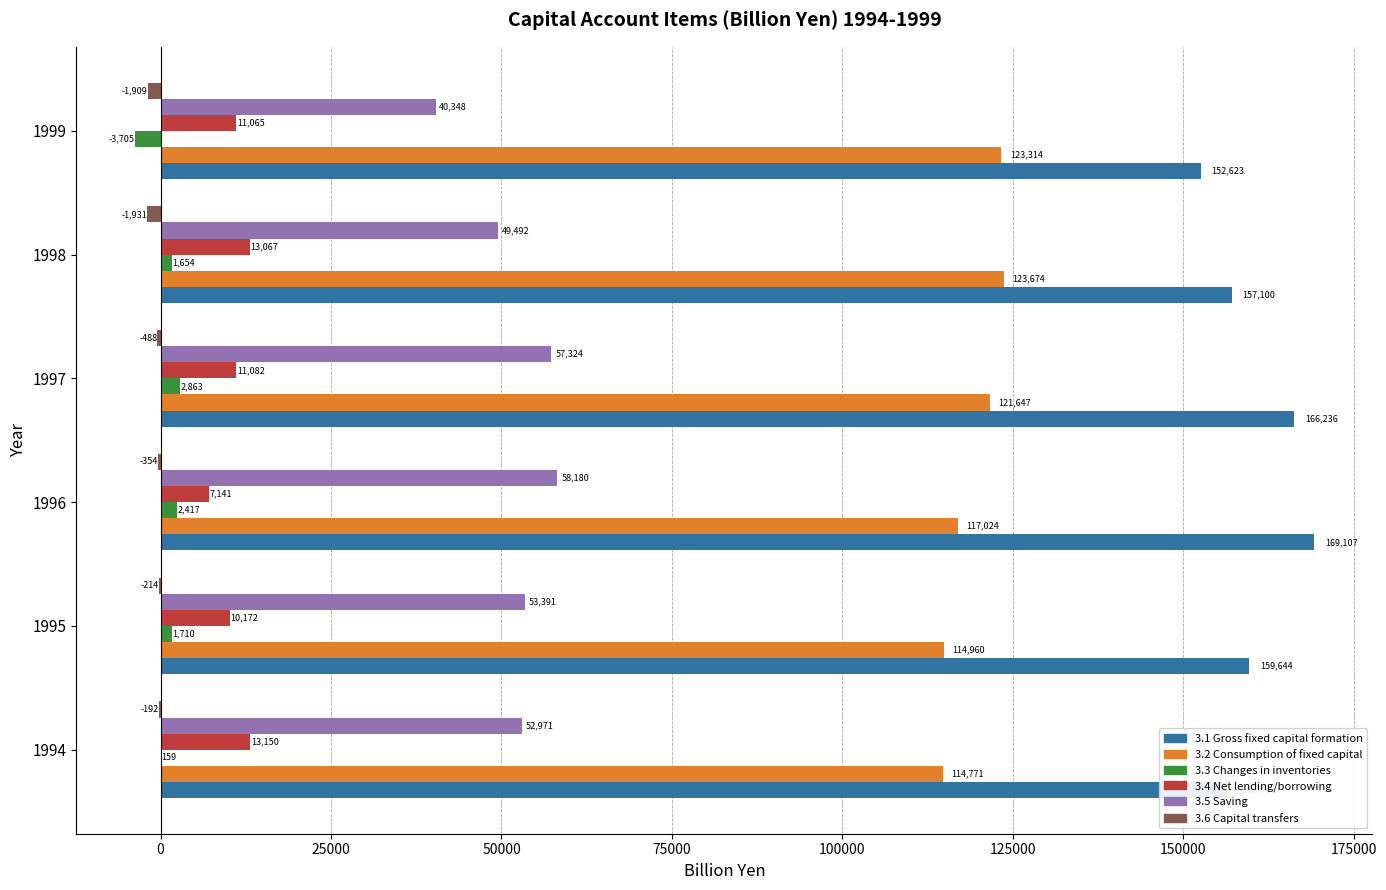

What is the greatest value displayed?

169107.3